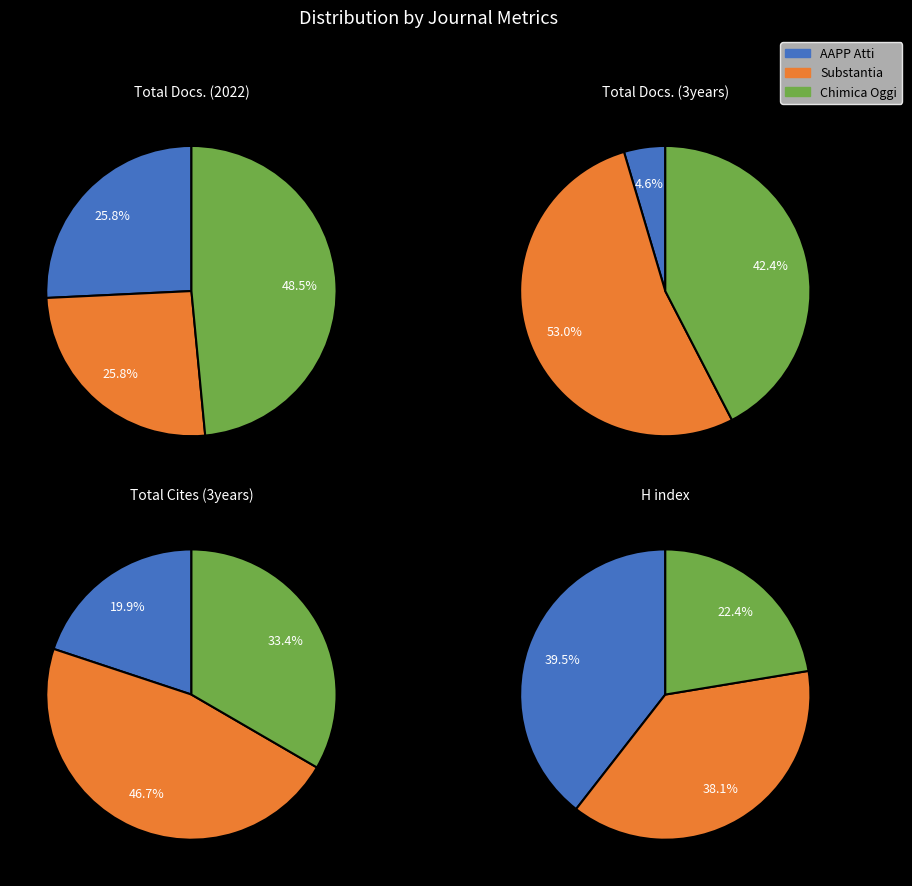

What is the smallest slice in the pie chart?

AAPP Atti